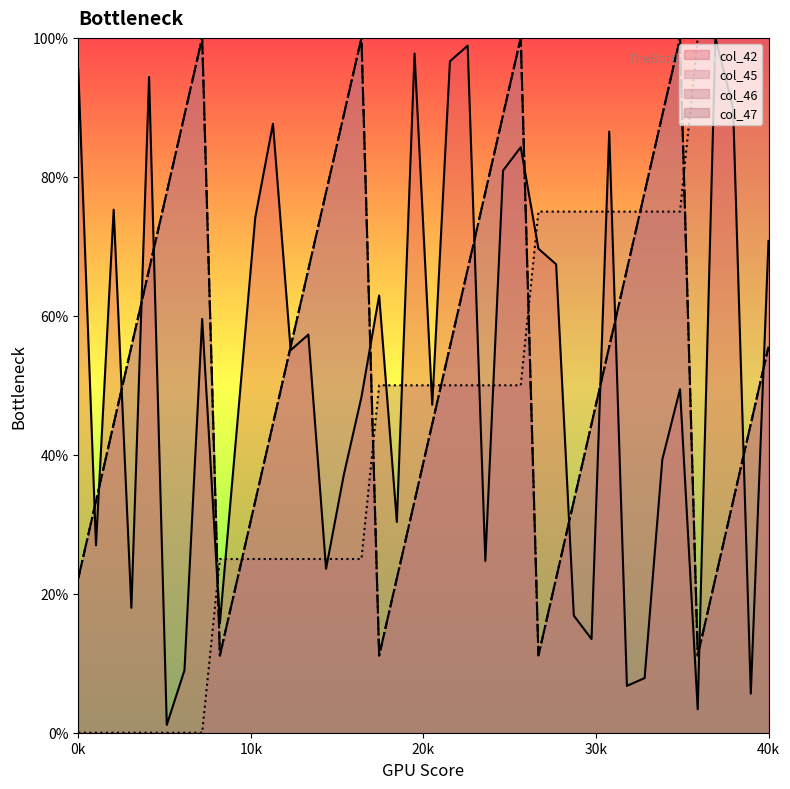

Where does the col_46 series first go above 50?

27